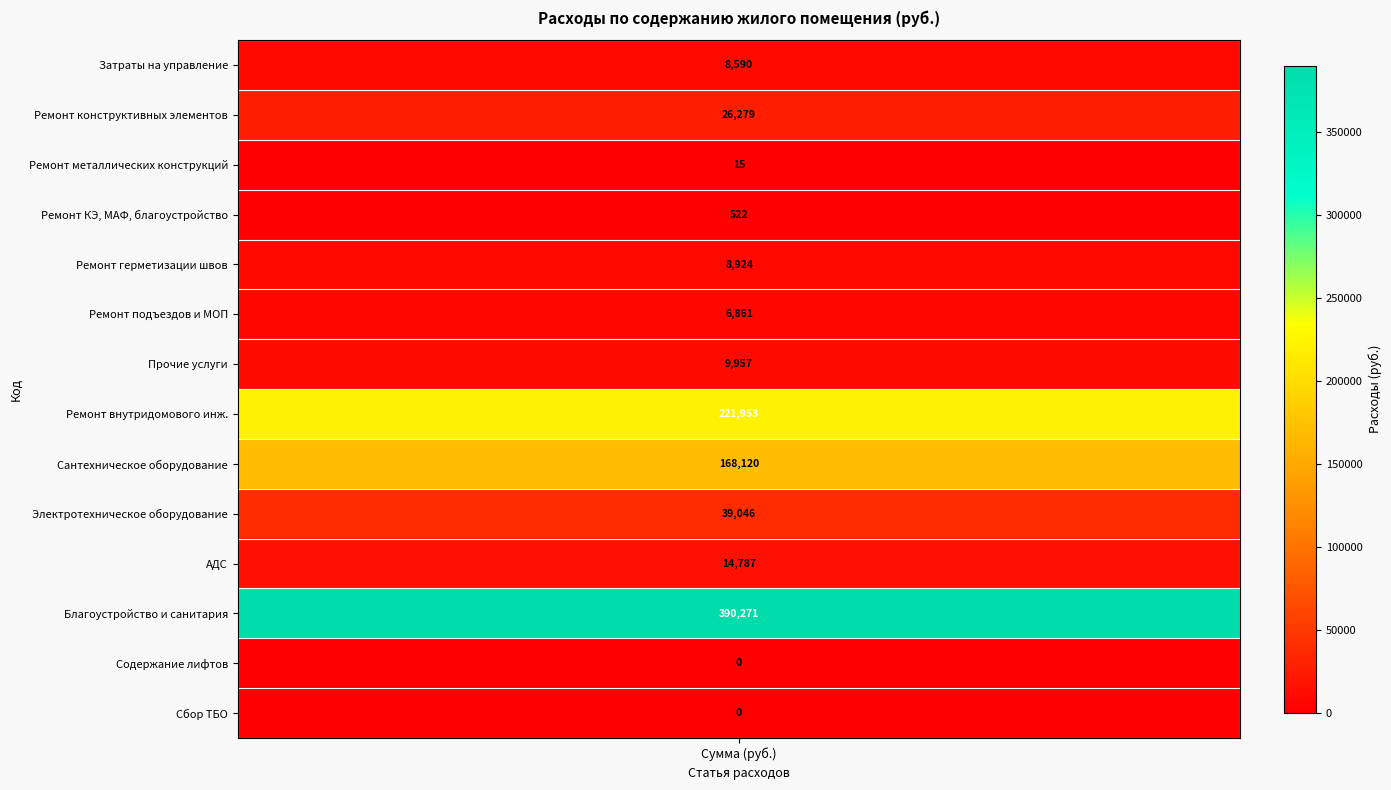

At which label does the data first exceed 9956?

2.